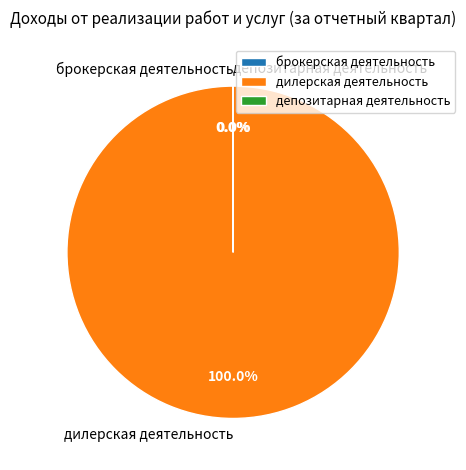

Is there any slice that represents more than half of the pie?

Yes